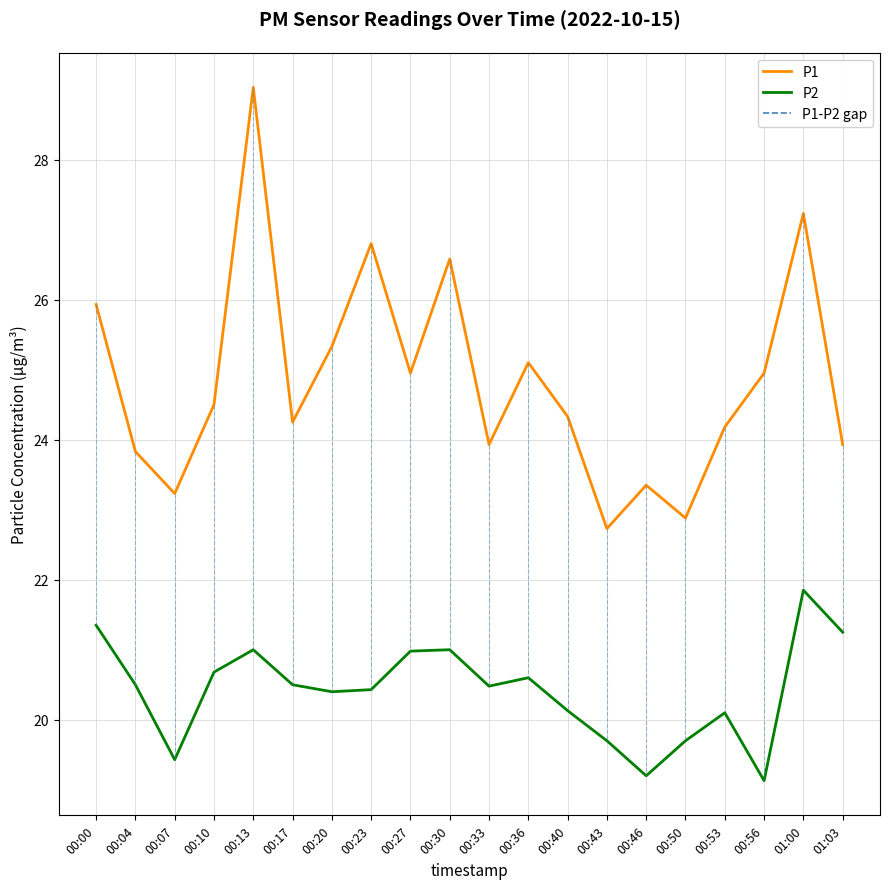

True or false: P1 has more than 2 interior local peaks.

True